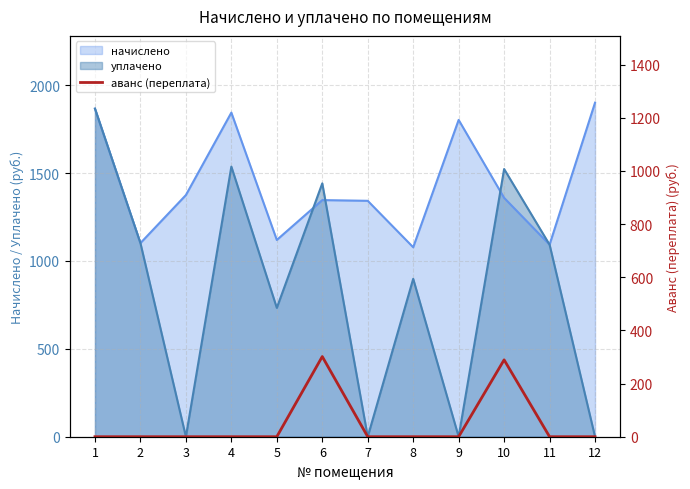

Rank the categories by value from highest to lowest.

6, 10, 1, 2, 3, 4, 5, 7, 8, 9, 11, 12